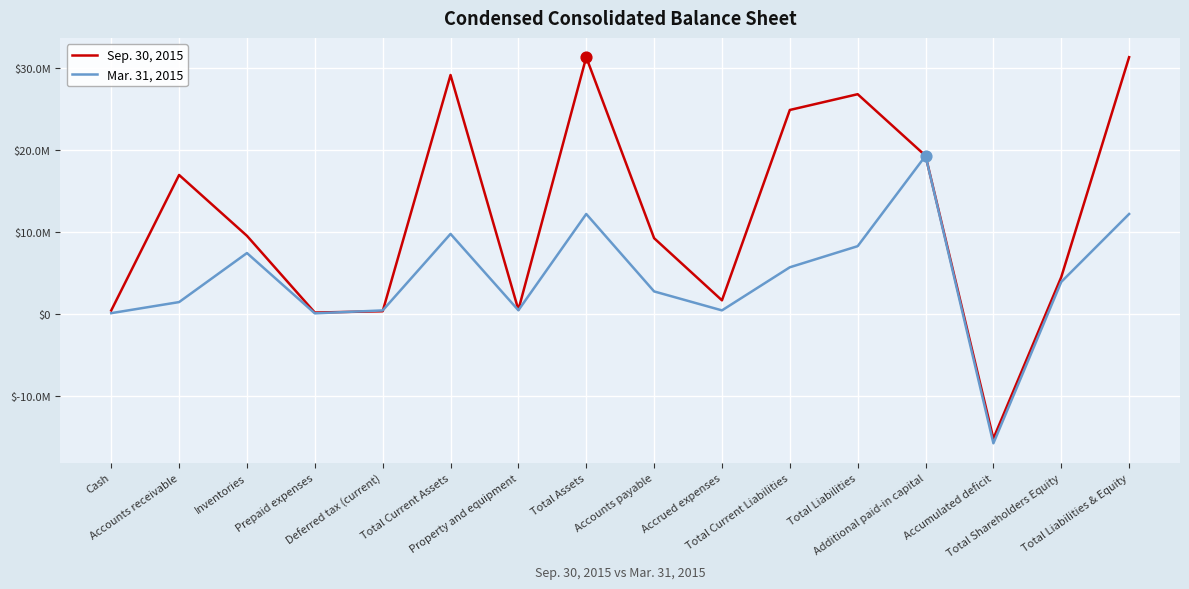

Is this an area chart (filled region under the line)?

No